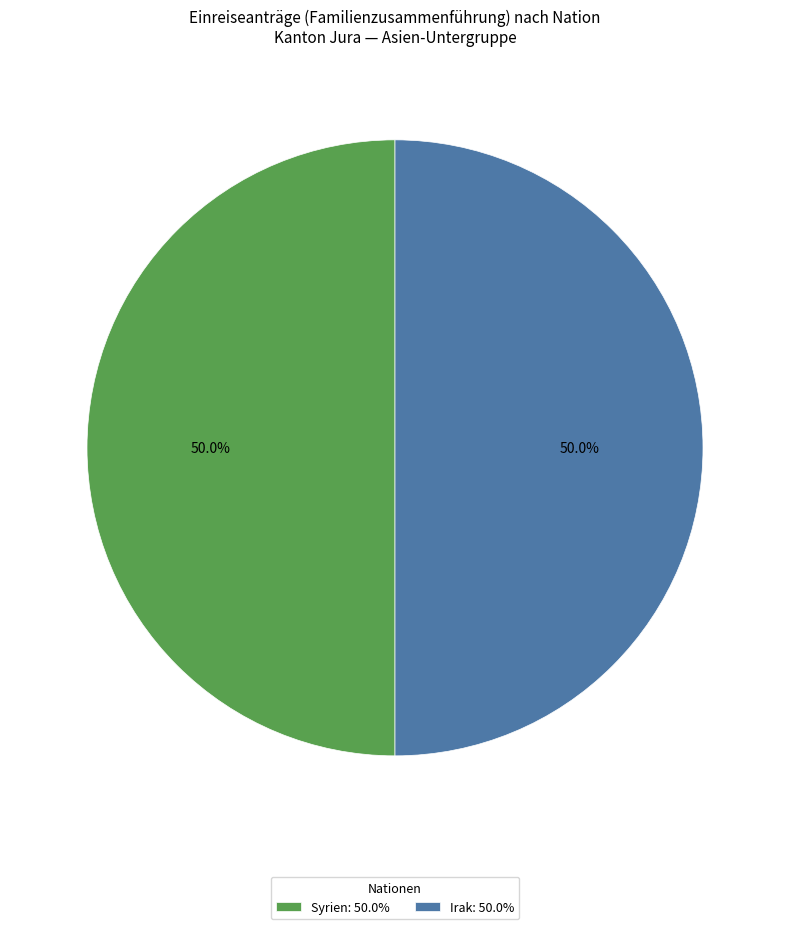

Approximately how many times larger is the value at Syrien: 50.0% compared to Irak: 50.0%?

1.0